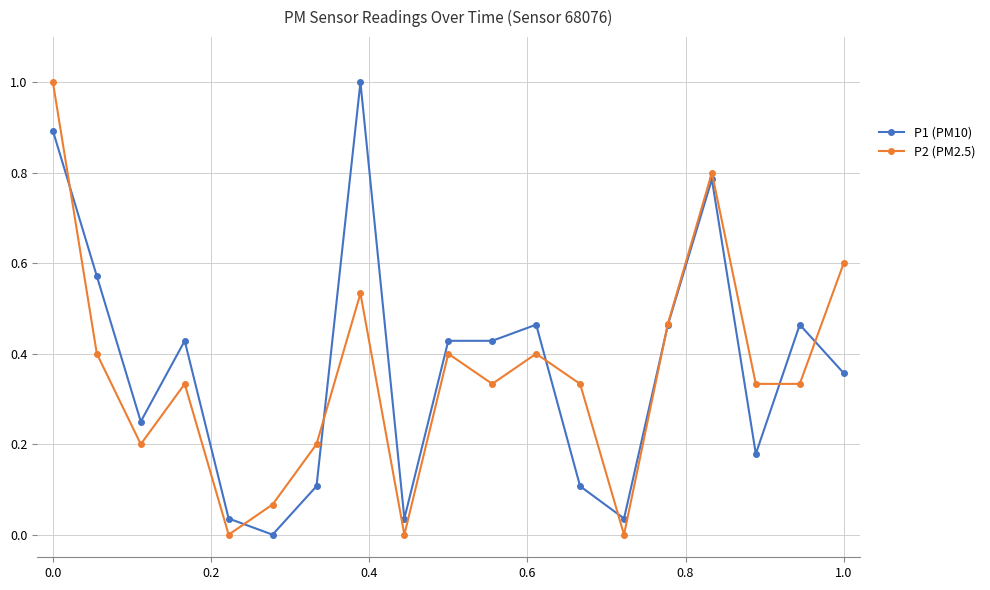

What is the maximum value shown in the chart?

1.0